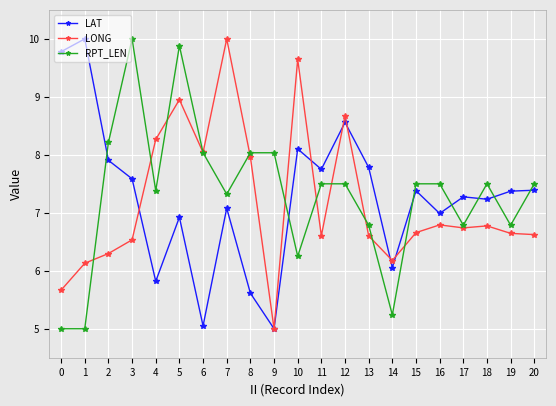

What is the difference between the maximum and minimum values in the RPT_LEN series?

5.0